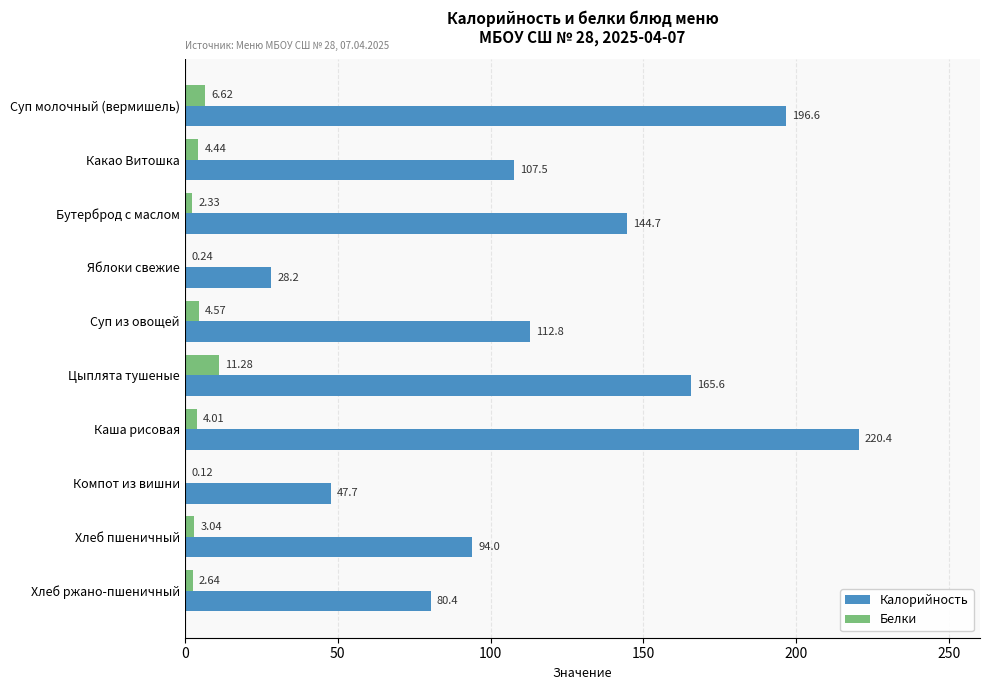

Which category has the highest value in the Калорийность series?

Каша рисовая